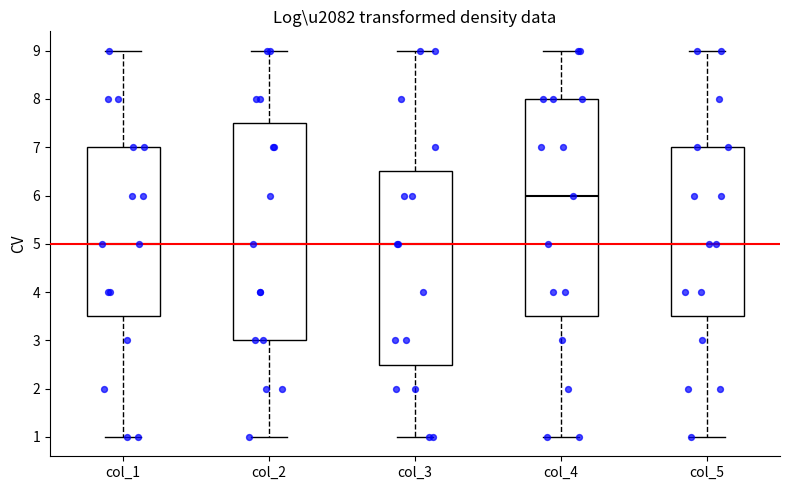

Where is the upper edge of the box for col_5 on the y-axis? The values are not printed on the chart, so give them approximately, as read against the axis.

7.0